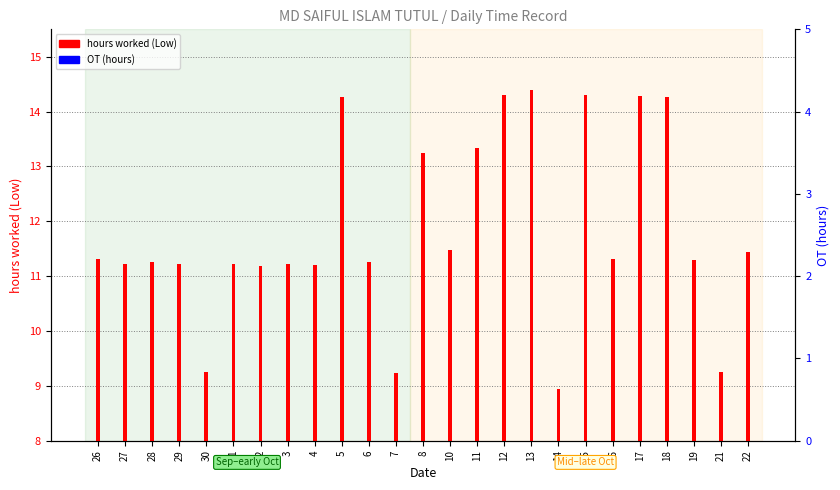

Reading left to right, extract all data points from this chart.

hours worked (Low): 26=11.3	27=11.2	28=11.3	29=11.2	30=9.3	1=11.2	2=11.2	3=11.2	4=11.2	5=14.3	6=11.3	7=9.2	8=13.2	10=11.5	11=13.3	12=14.3	13=14.4	14=8.9	15=14.3	16=11.3	17=14.3	18=14.3	19=11.3	21=9.3	22=11.4
OT (hours): 26=0.0	27=0.0	28=0.0	29=0.0	30=0.0	1=0.0	2=0.0	3=0.0	4=0.0	5=0.0	6=0.0	7=0.0	8=0.0	10=0.0	11=0.0	12=0.0	13=0.0	14=0.0	15=0.0	16=0.0	17=0.0	18=0.0	19=0.0	21=0.0	22=0.0